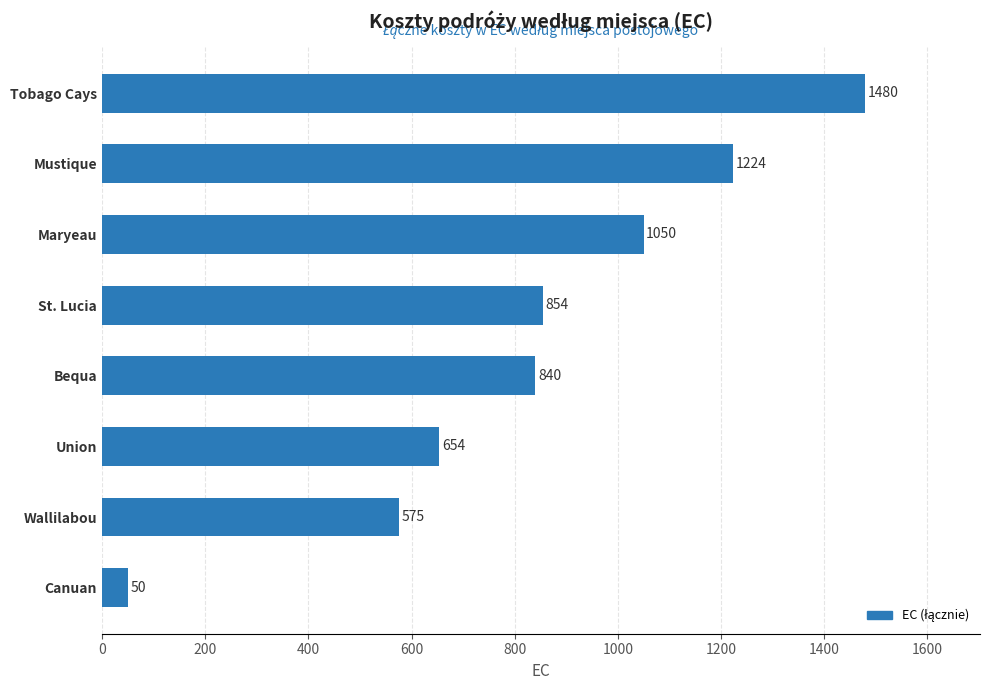

Count the number of data series in this chart.

1